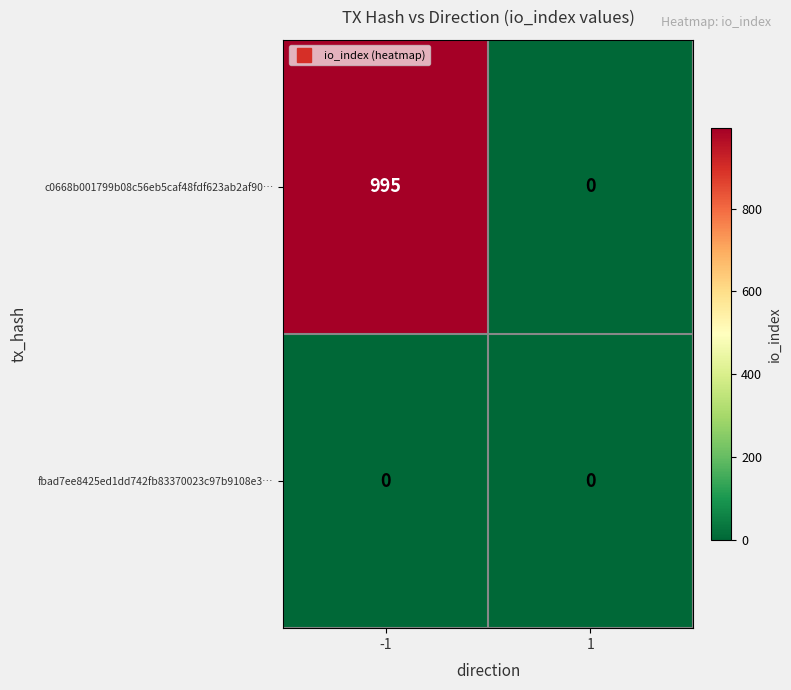

Reading right to left, what are all the values shown in this chart?

c0668b001799b08c56eb5caf48fdf623ab2af90…: 1=0	-1=995
fbad7ee8425ed1dd742fb83370023c97b9108e3…: 1=0	-1=0